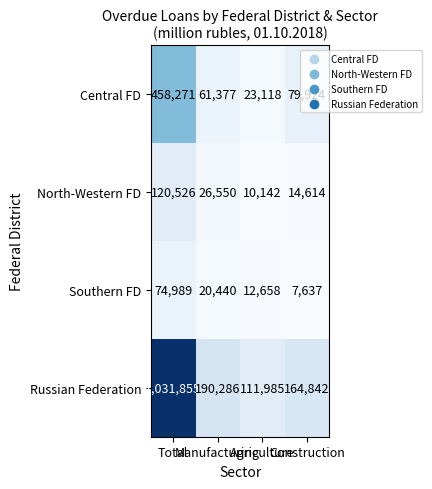

Which series has the largest total across all categories?

Russian Federation